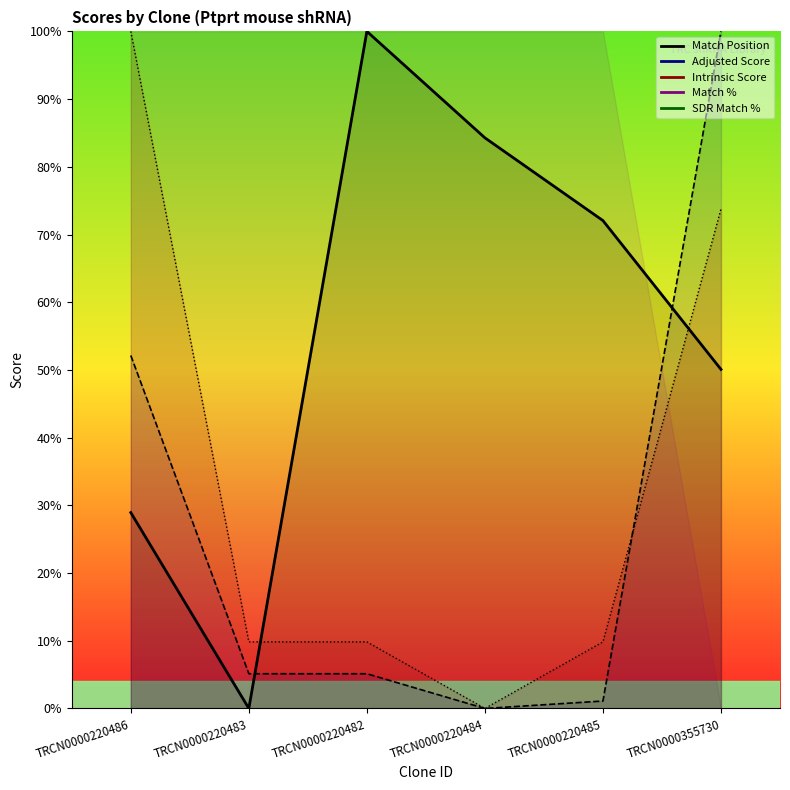

List the series in order of their peak value, highest first.

Match Position, Adjusted Score, Intrinsic Score